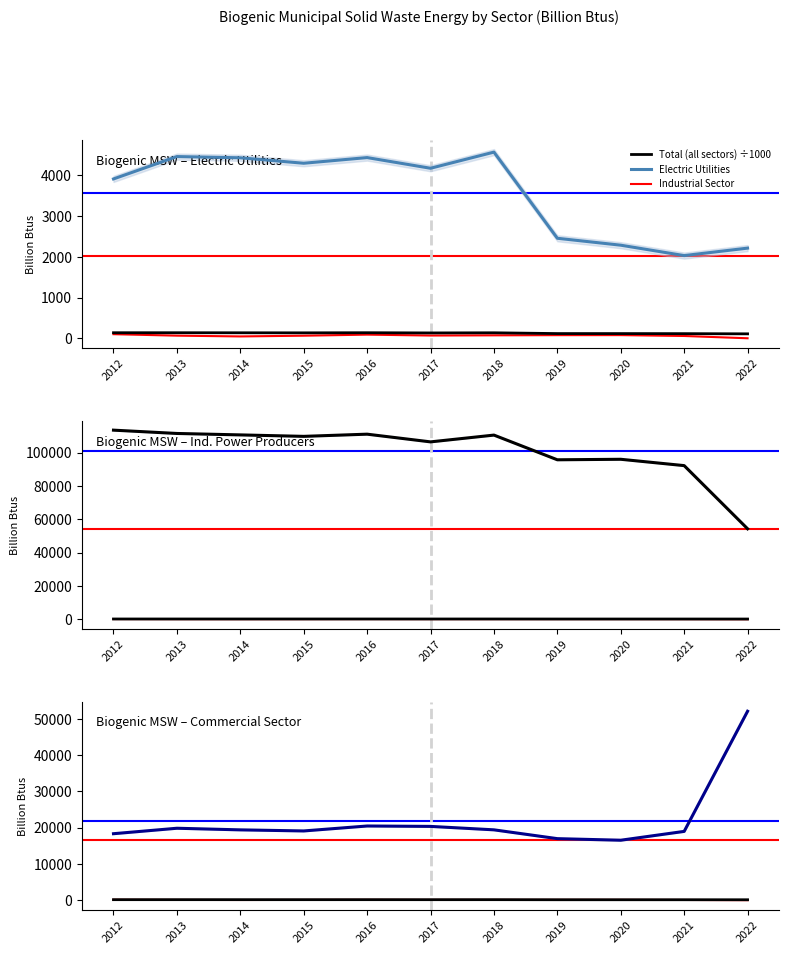

What is the lowest value of the Total (all sectors) ÷1000 series?

108.5